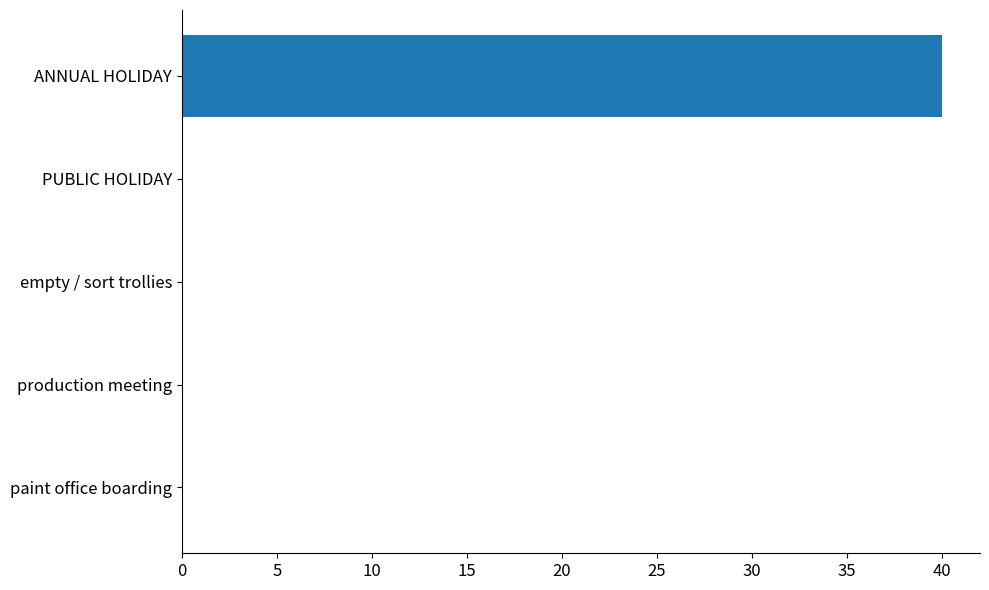

Is it true that the value at ANNUAL HOLIDAY is 15?

False